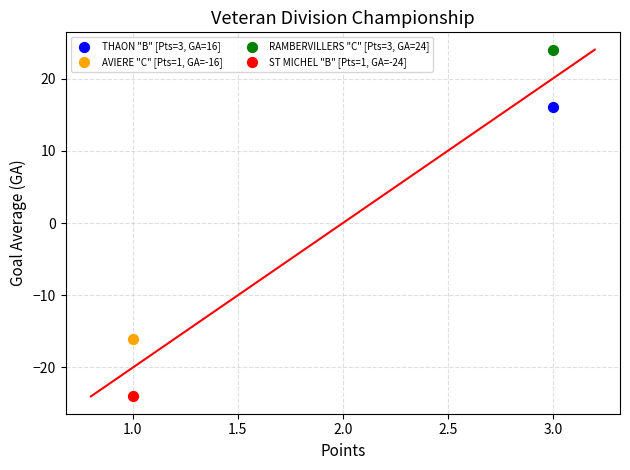

Which series reaches the minimum Y coordinate?

ST MICHEL "B" [Pts=1, GA=-24]